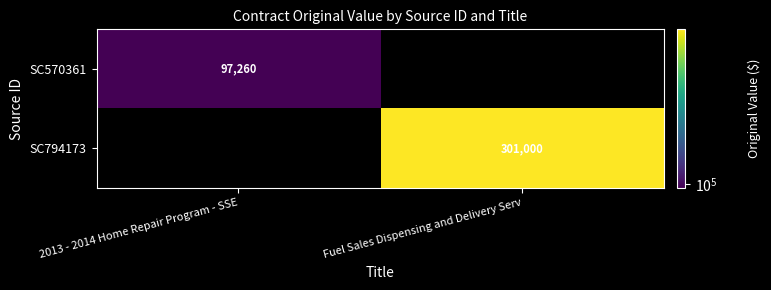

The SC570361 series shows 97260 at 2013 - 2014 Home Repair Program - SSE. True or false?

True